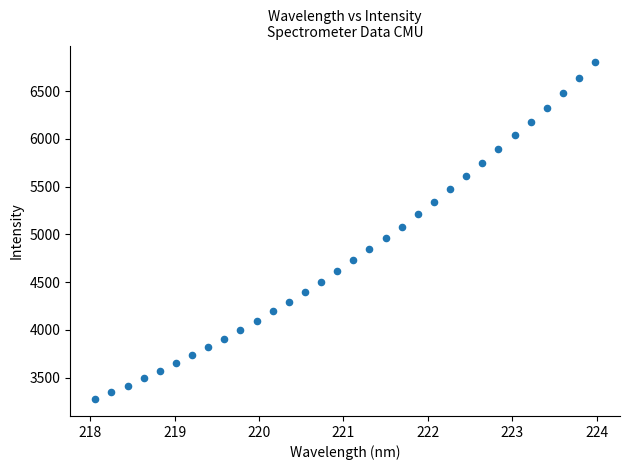

What is the range of X values (max minus min)?

5.9